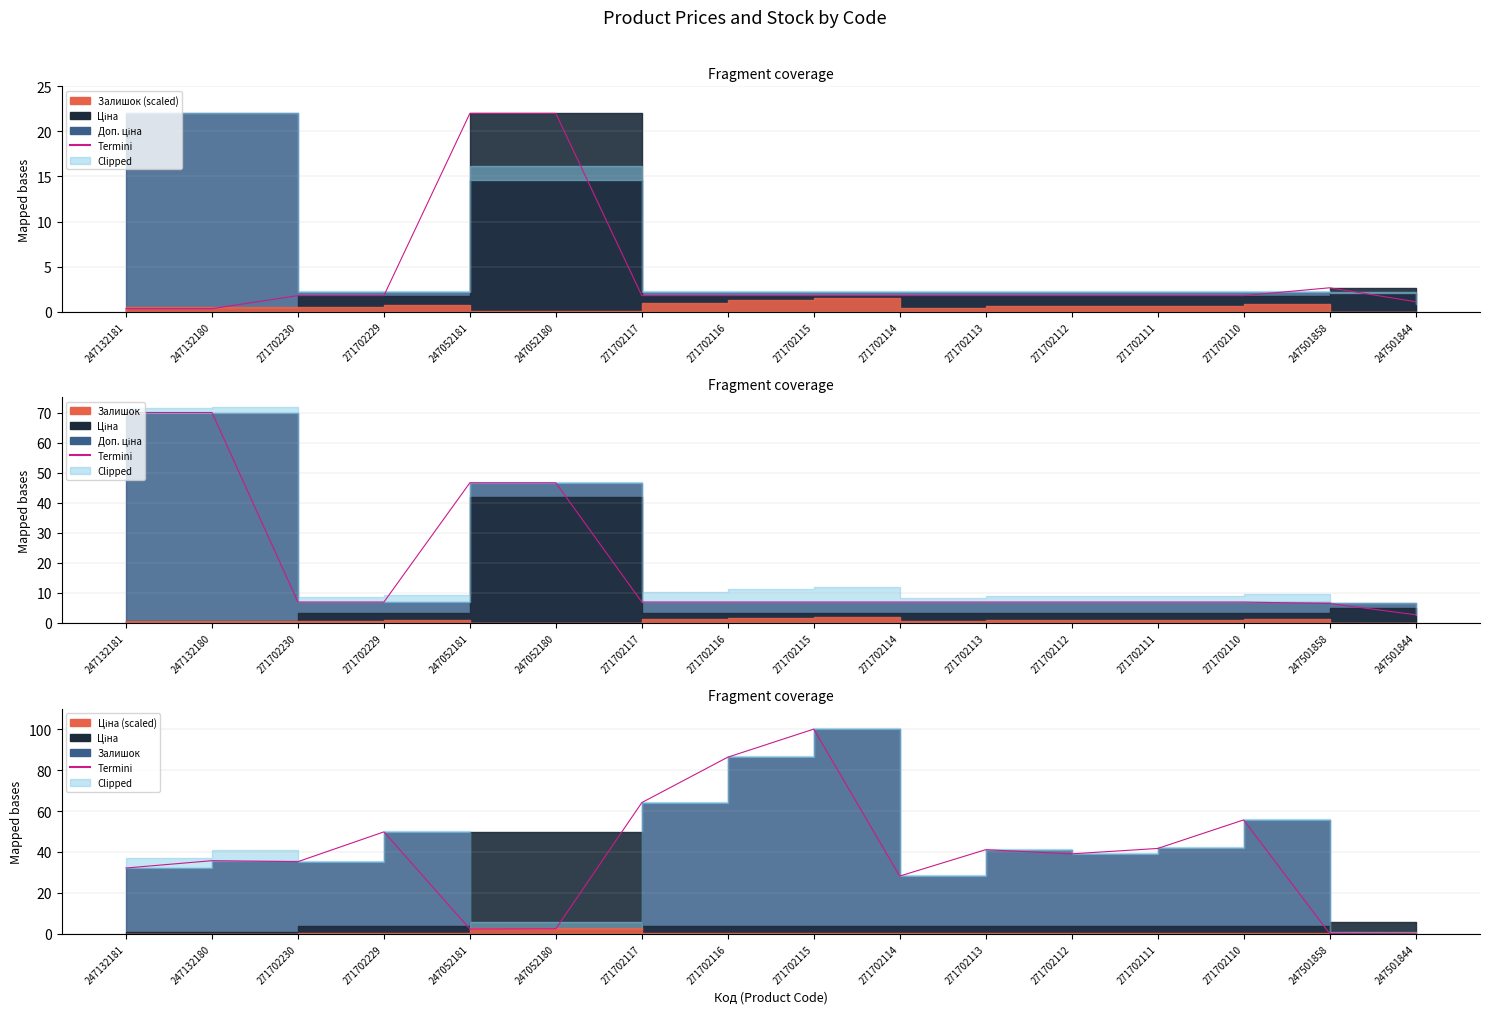

Between 271702111 and 271702114, which is larger?

271702111